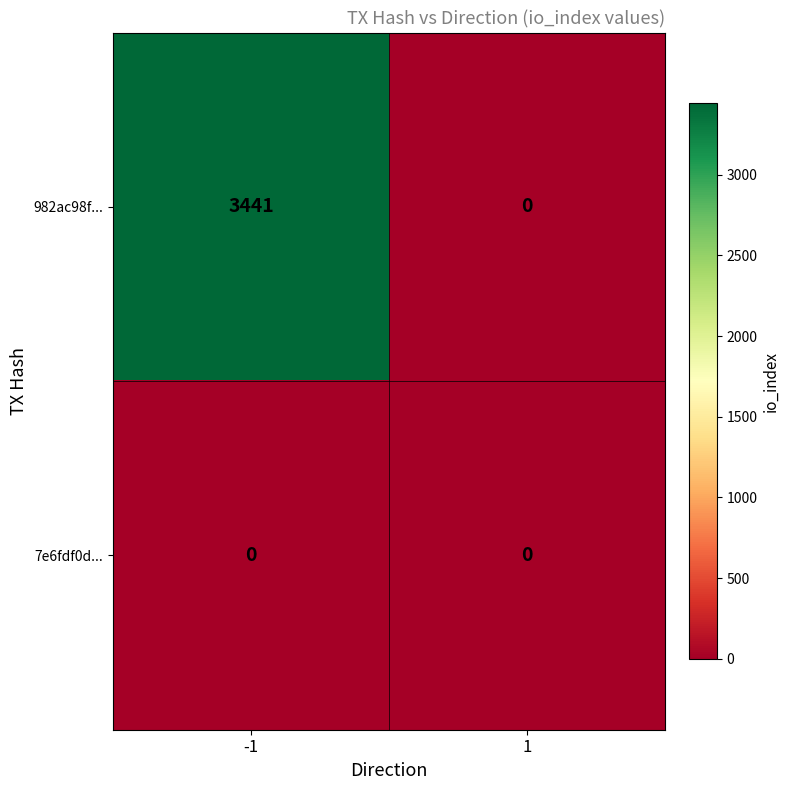

Rank the series by their average value, from lowest to highest.

7e6fdf0d..., 982ac98f...